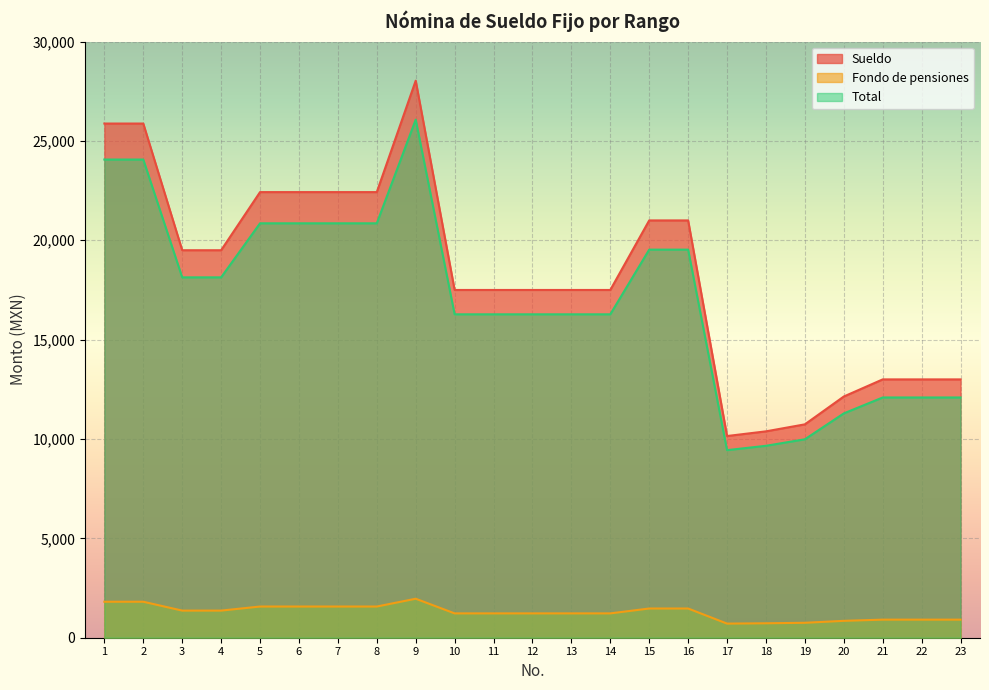

Read the Total value at 4.

18135.0